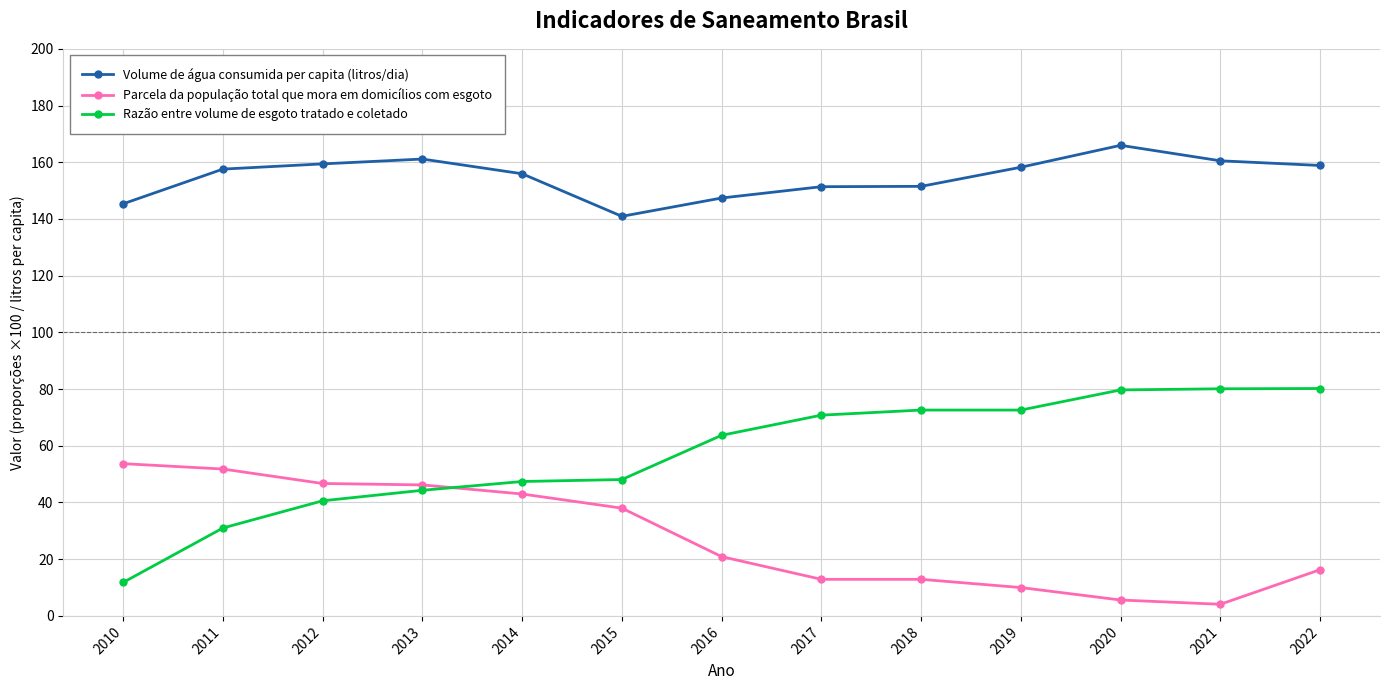

What are all the series names shown in the legend?

Volume de água consumida per capita (litros/dia), Parcela da população total que mora em domicílios com esgoto, Razão entre volume de esgoto tratado e coletado